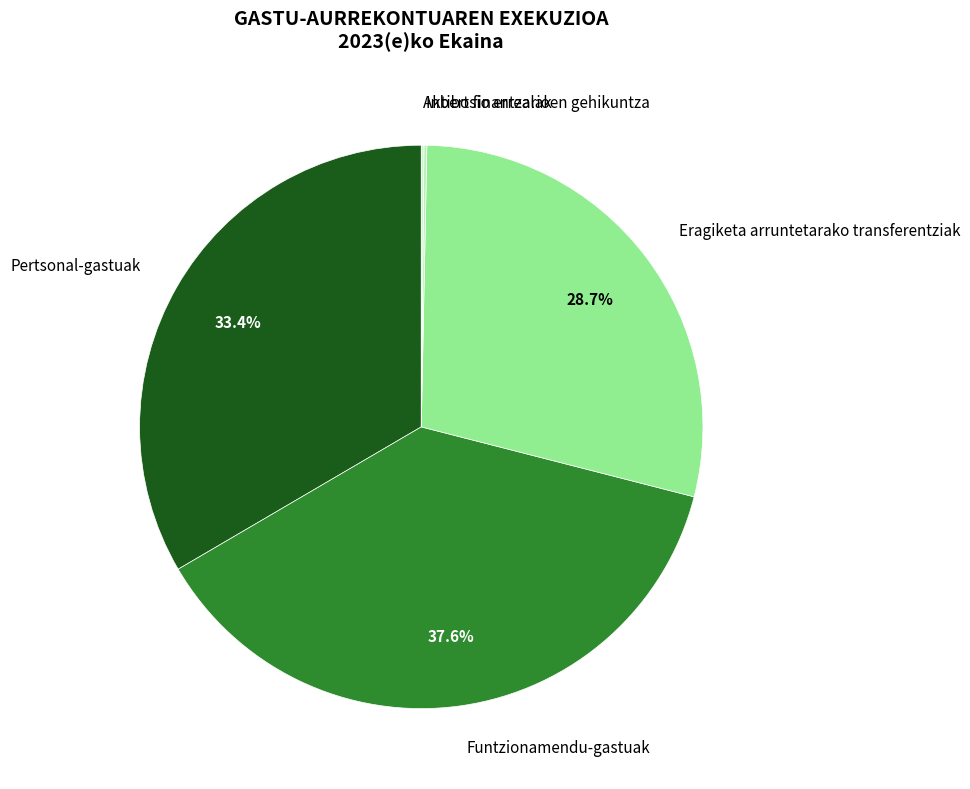

Does any single category account for the majority?

No